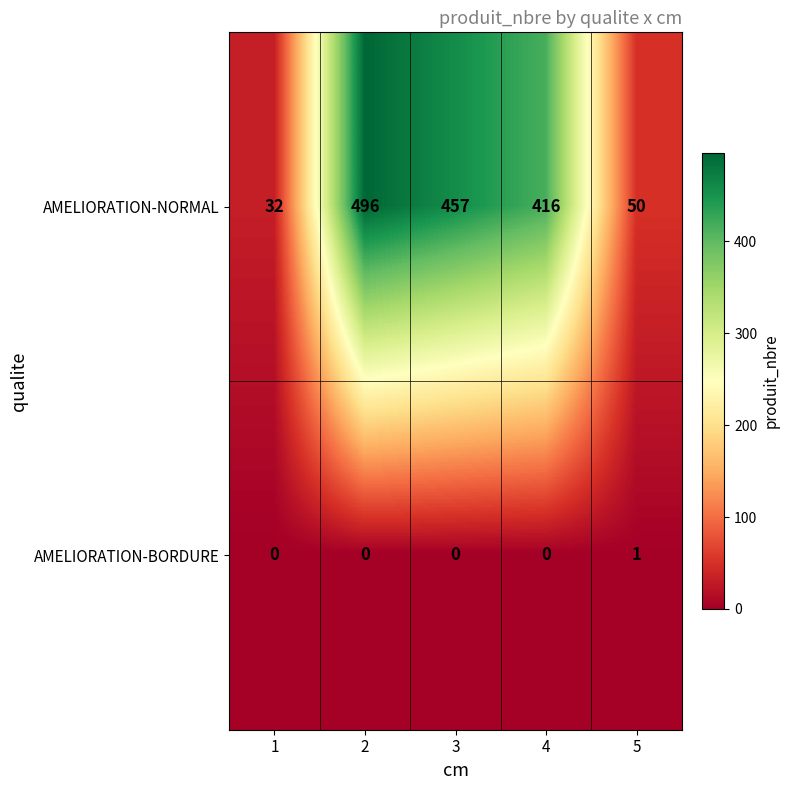

Rank the series at 5 from lowest to highest value.

AMELIORATION-BORDURE, AMELIORATION-NORMAL